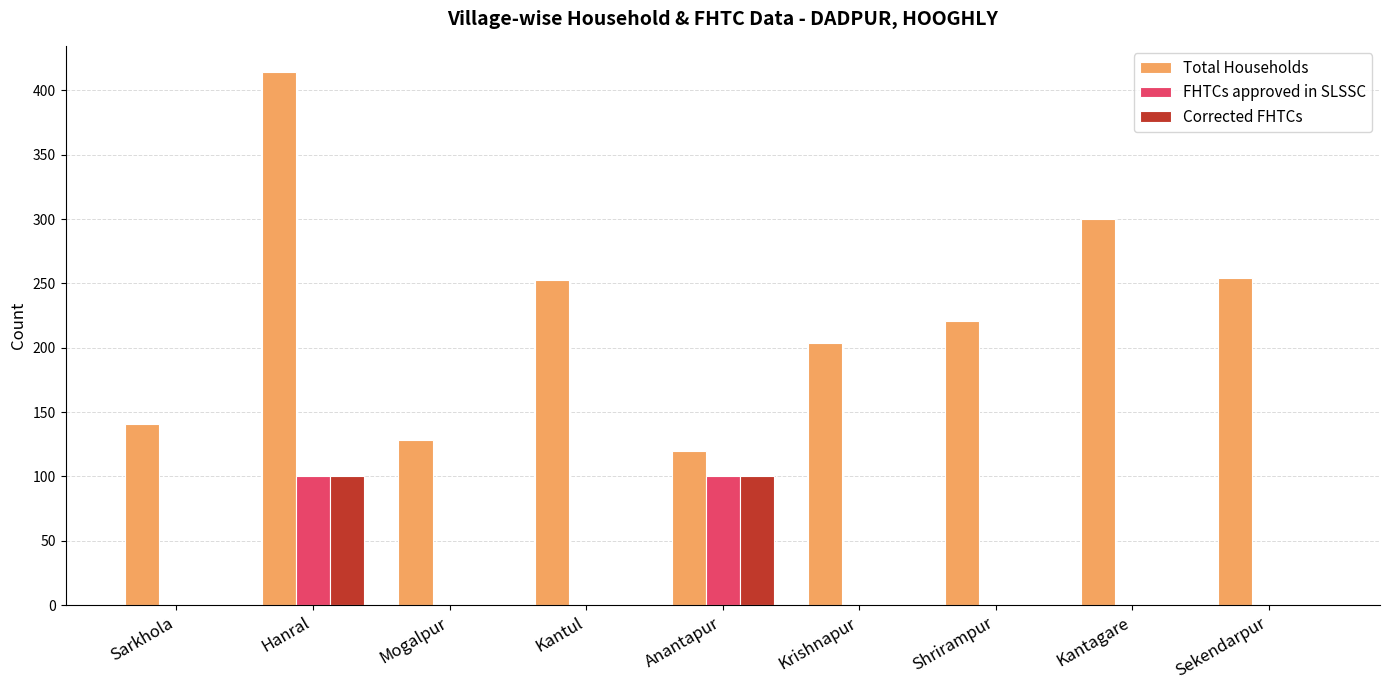

What is the average value of the FHTCs approved in SLSSC series?

22